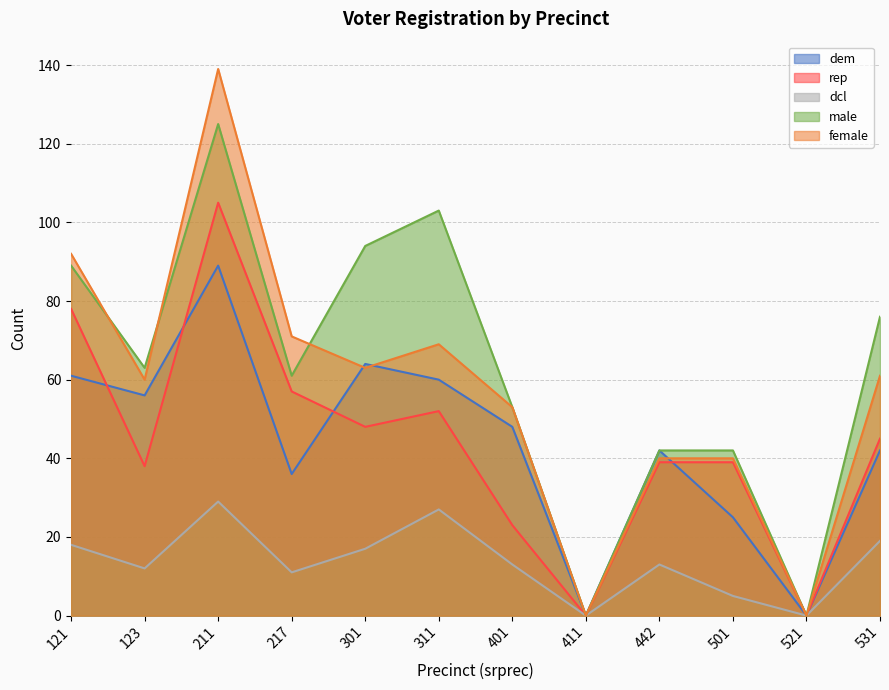

Which series has the largest range (max minus min)?

female